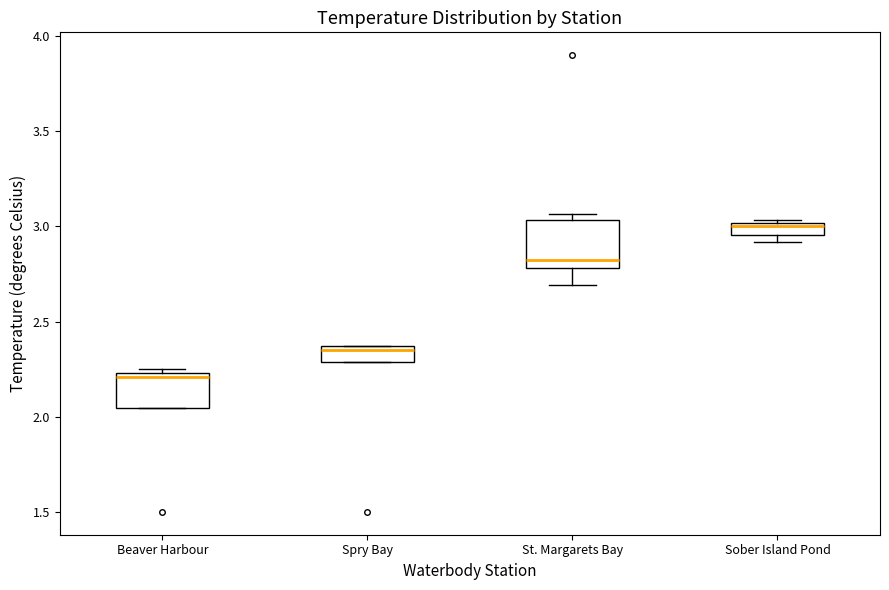

Which box has the highest median line?

Sober Island Pond